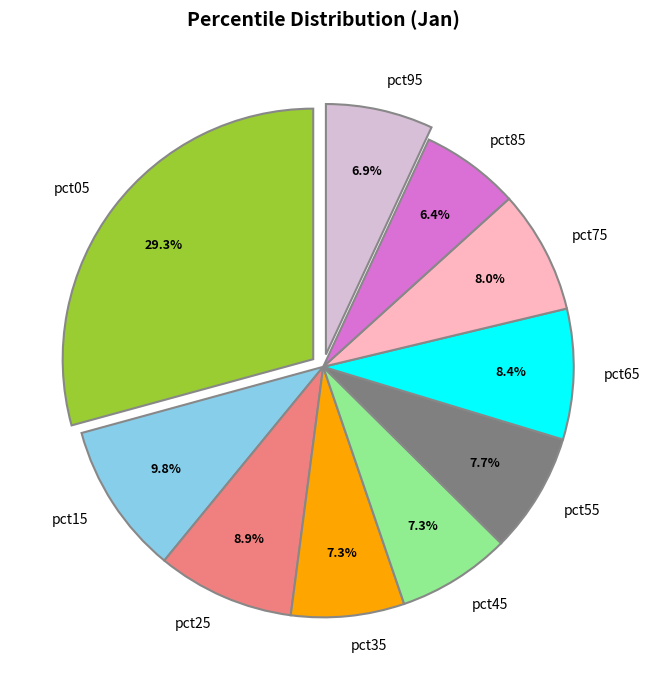

What portion of the pie excludes pct55?

92.3%